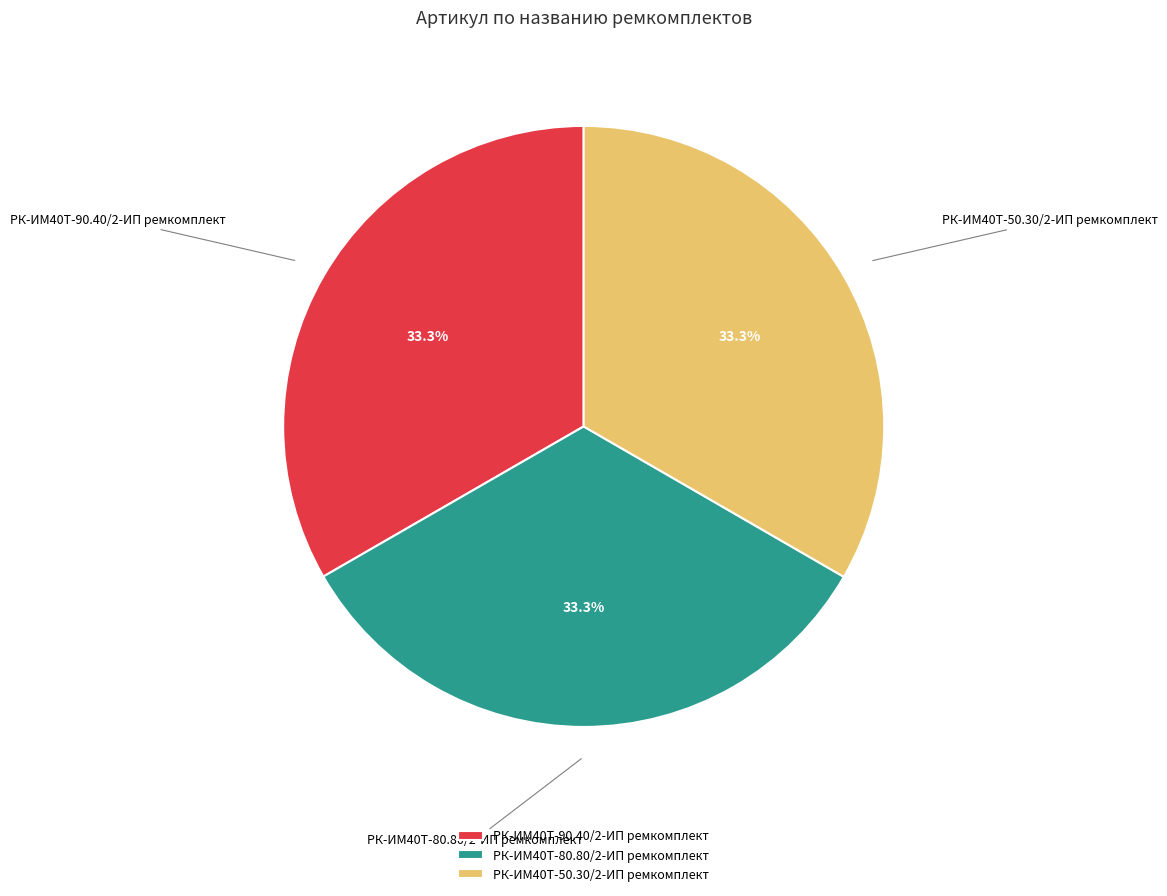

True or false: РК-ИМ40T-90.40/2-ИП ремкомплект accounts for 43% of the total.

False